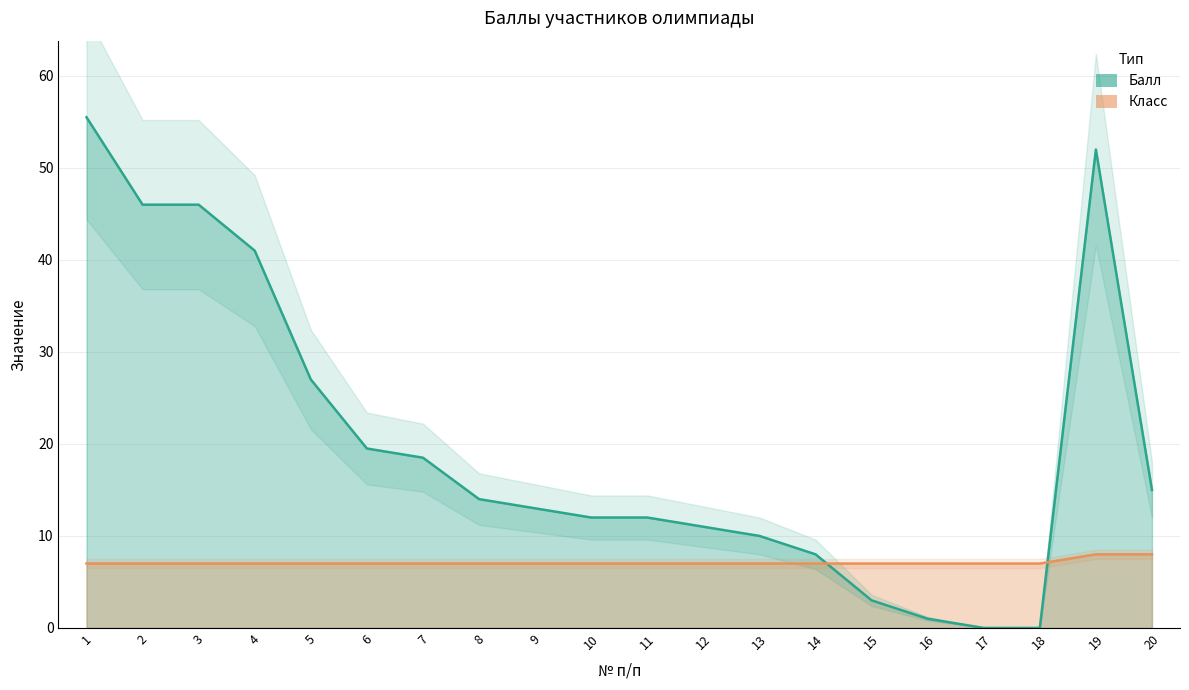

List the labels in order of Класс value, largest first.

19, 20, 1, 2, 3, 4, 5, 6, 7, 8, 9, 10, 11, 12, 13, 14, 15, 16, 17, 18